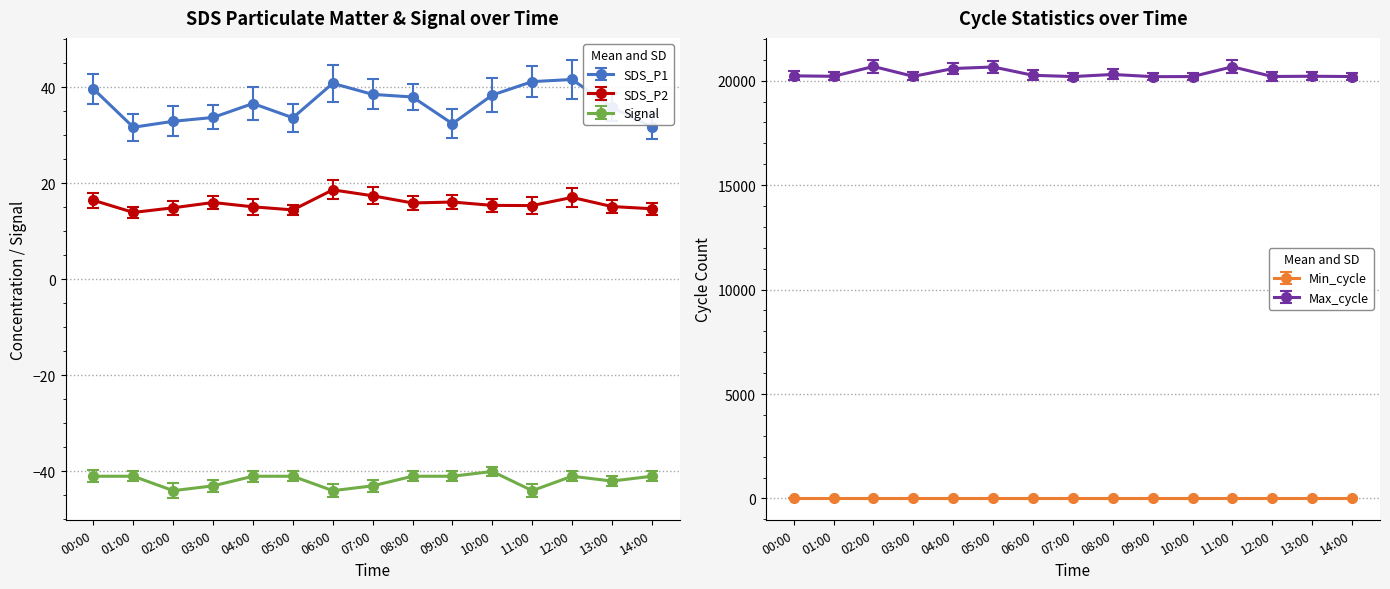

At which category does SDS_P2 reach its first local peak?

03:00